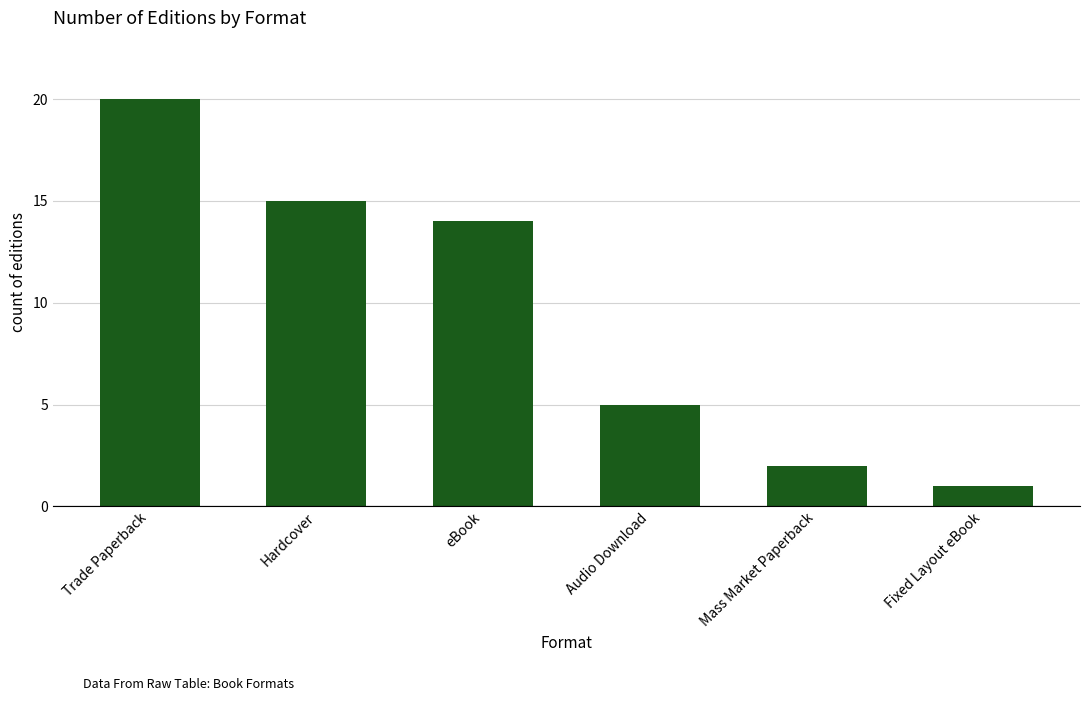

What is the average value?

10